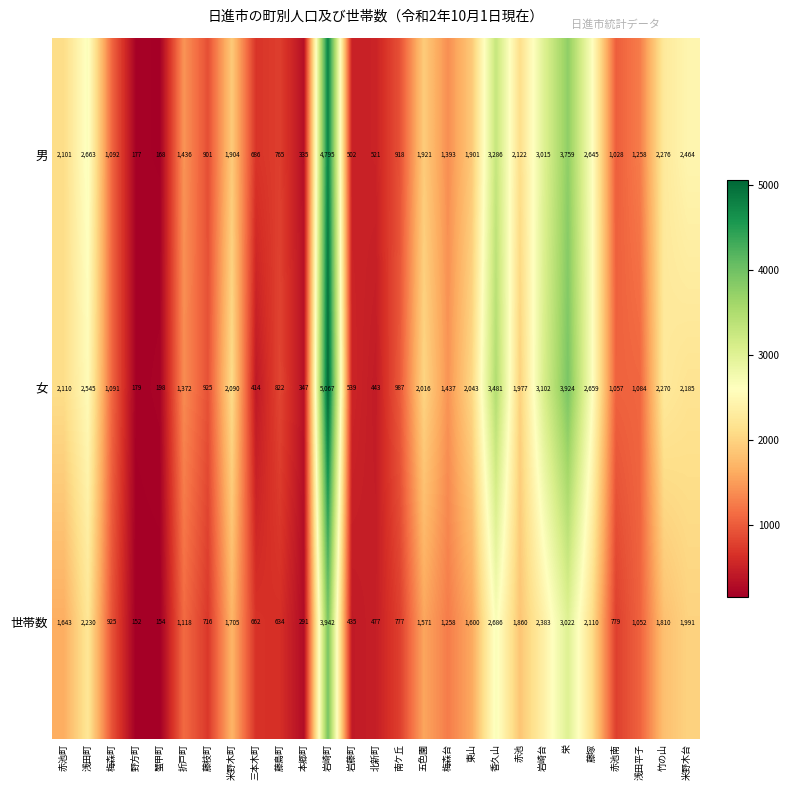

Which series has the largest total across all categories?

女